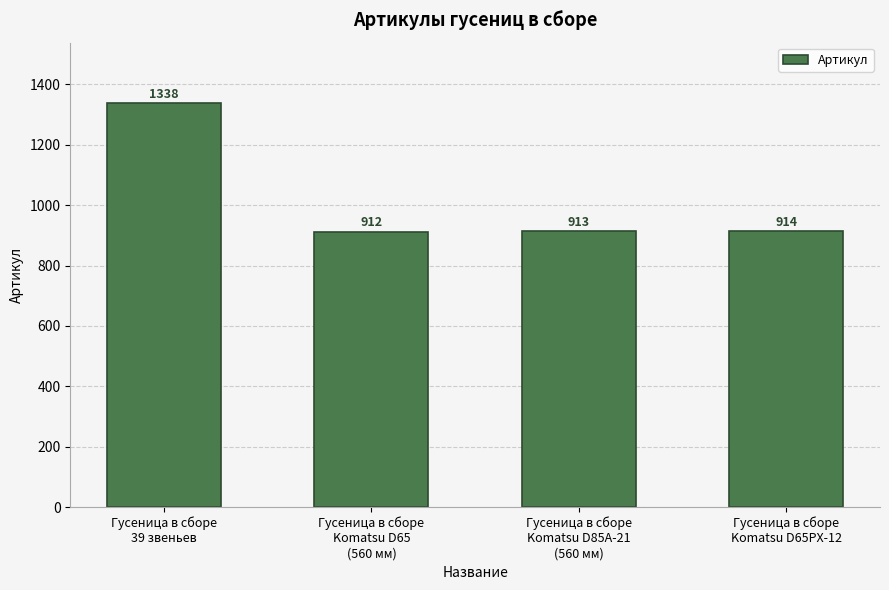

What is the sum of the values at Гусеница в сборе
Komatsu D85A-21
(560 мм) and Гусеница в сборе
39 звеньев?

2251